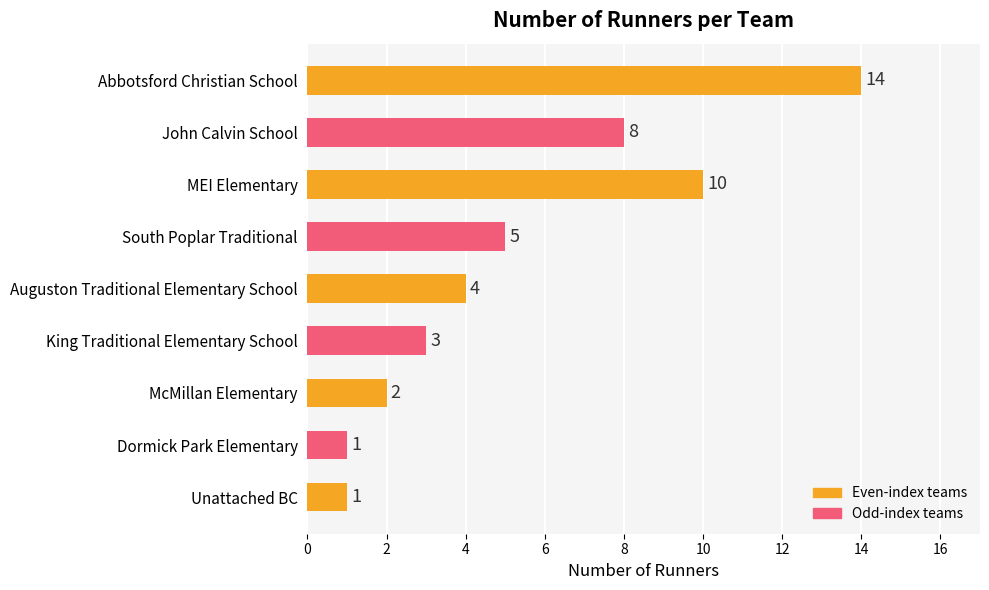

At which category does the chart reach its peak across all series?

Abbotsford Christian School